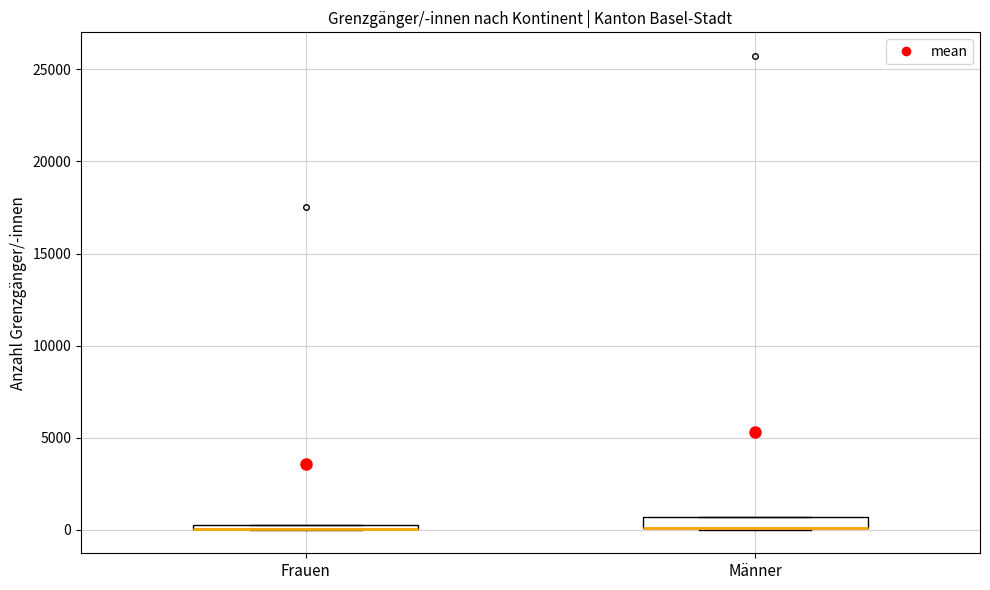

Where is the upper edge of the box for Männer on the y-axis? The values are not printed on the chart, so give them approximately, as read against the axis.

500